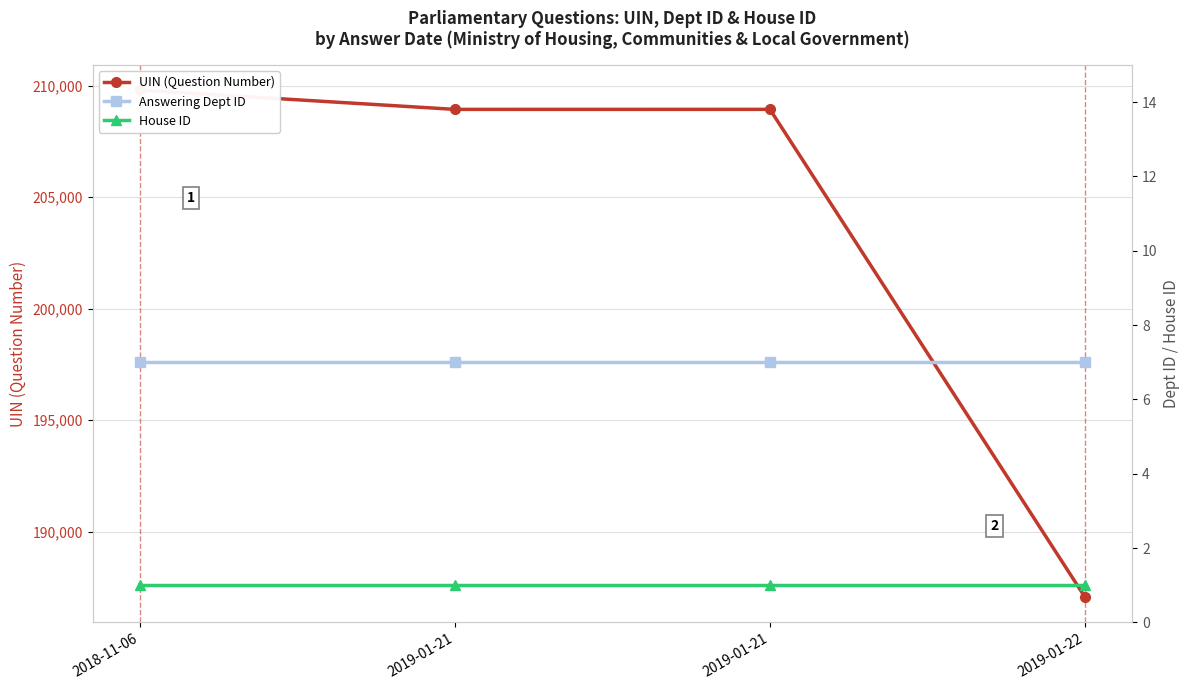

Between 2018-11-06 and 2019-01-21, which series saw the biggest shift?

UIN (Question Number)